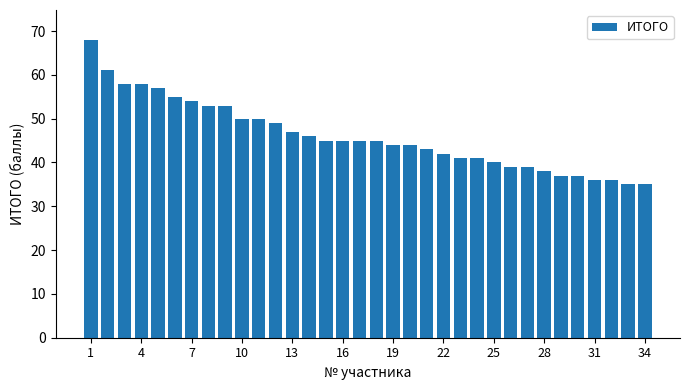

What is the sum of all values?

1566